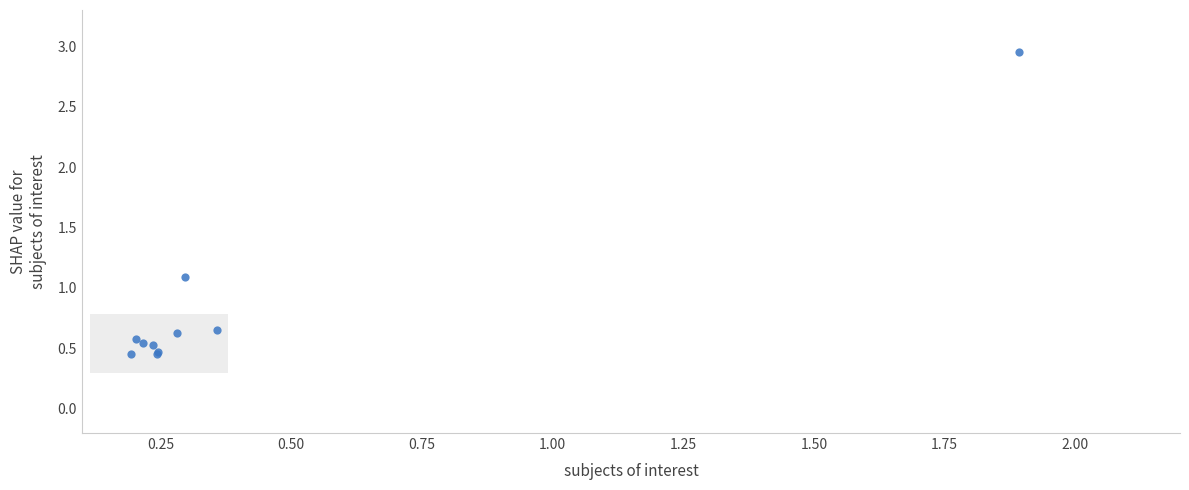

What Y value in the scatter plot is closest to 1?

1.1